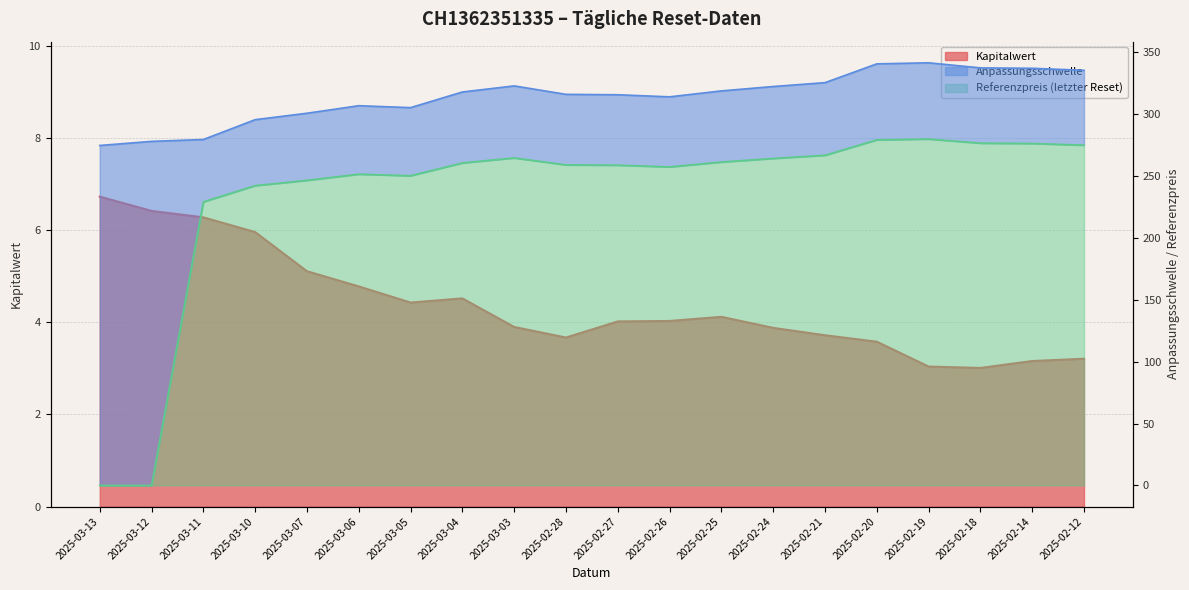

How many positive values does the Referenzpreis (letzter Reset) series have?

18